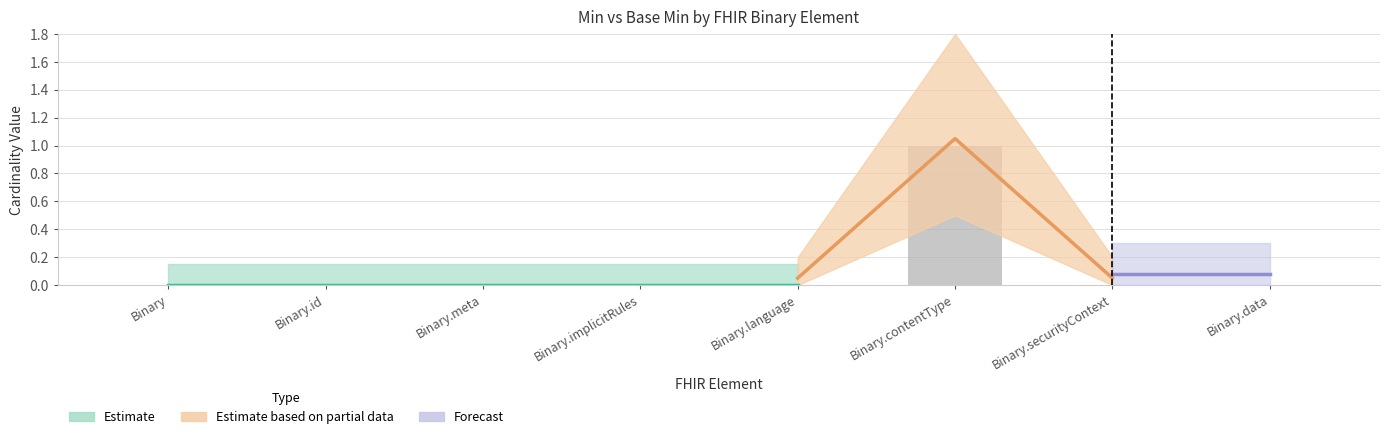

Rank the categories by value from lowest to highest.

Binary, Binary.id, Binary.meta, Binary.implicitRules, Binary.language, Binary.securityContext, Binary.data, Binary.contentType